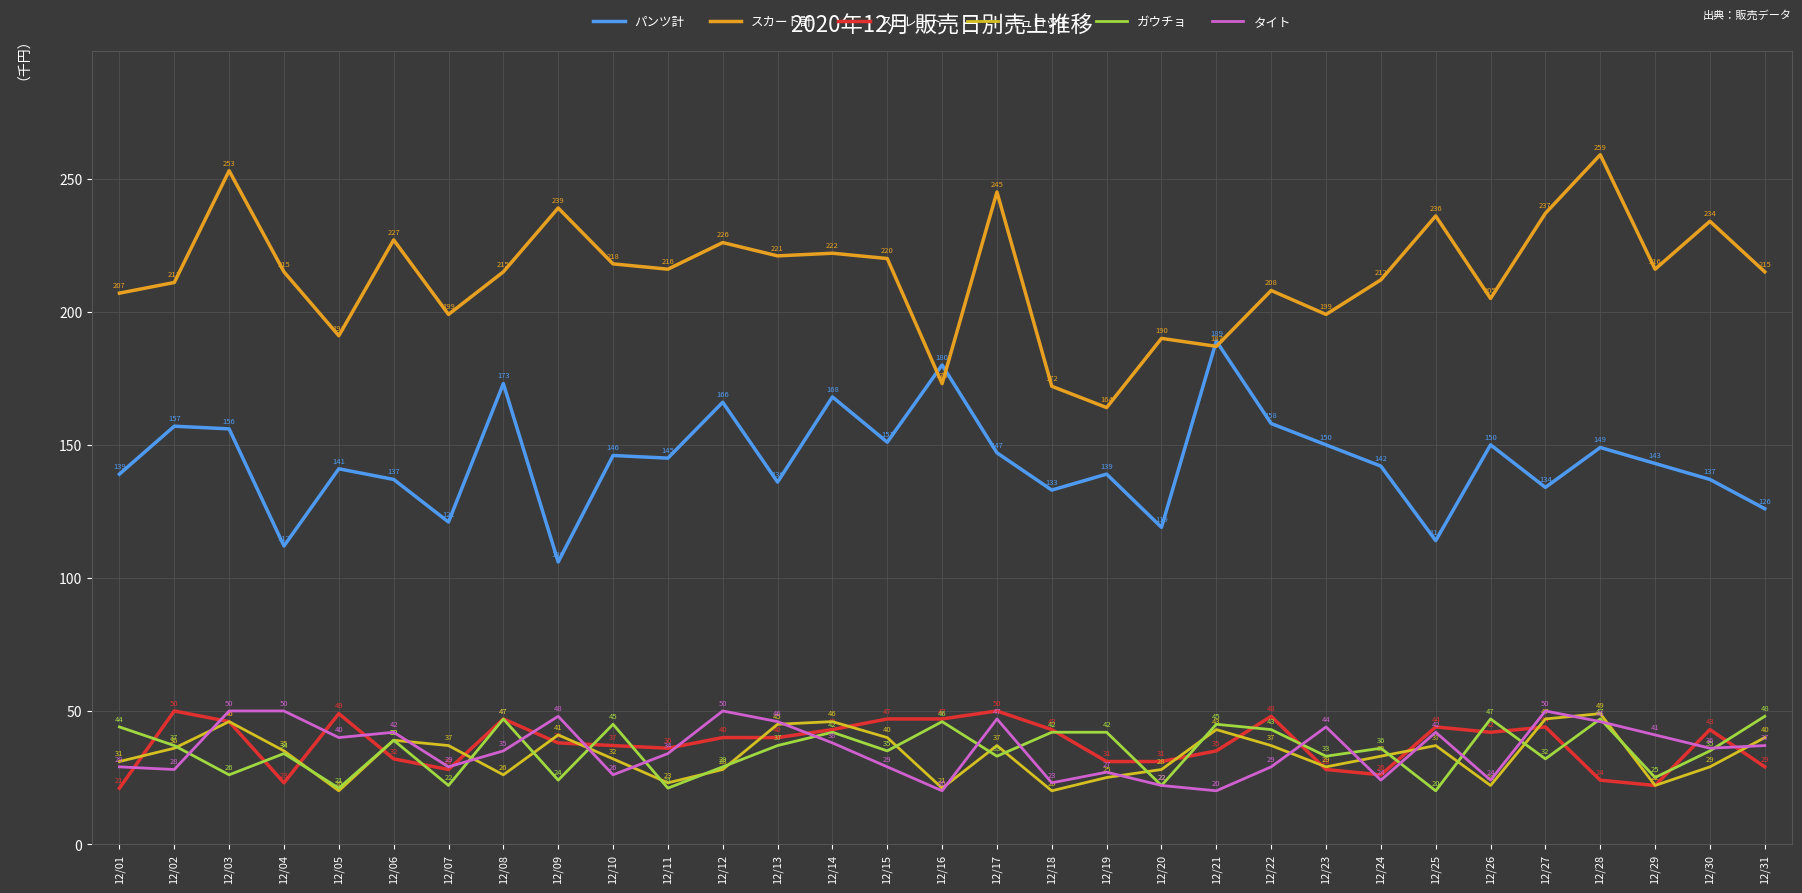

Does the chart display data point markers on the line(s)?

No